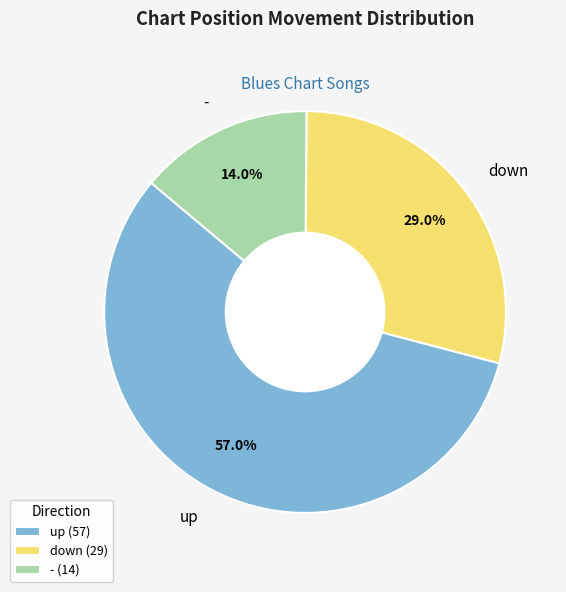

To the nearest percent, what is the difference between the largest and smallest slice percentages?

43%